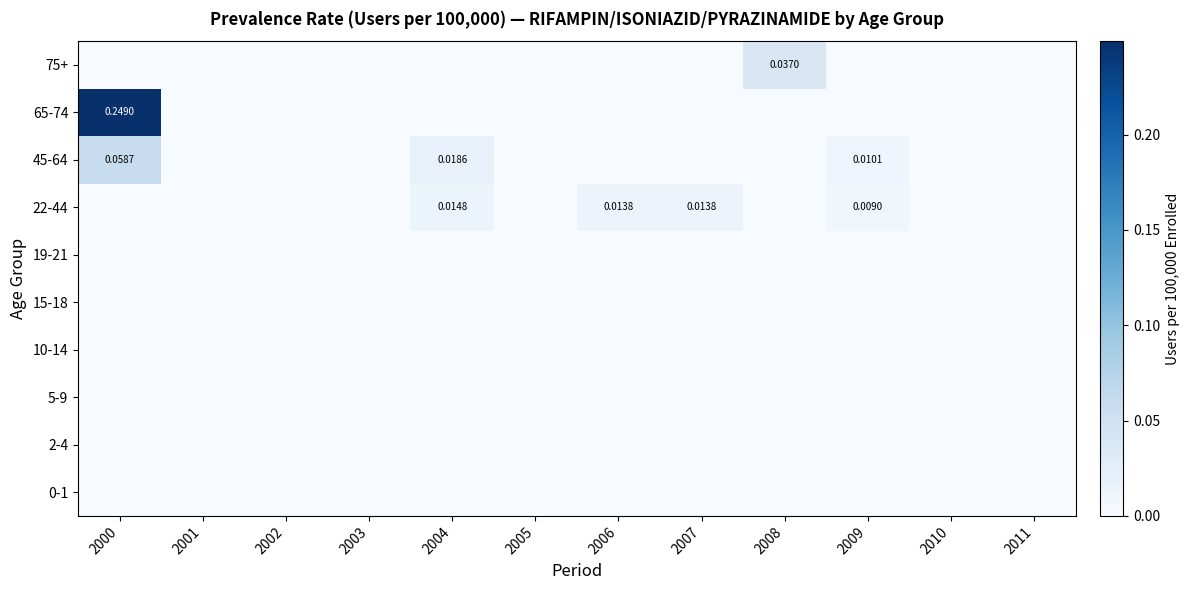

At which label does 10-14 reach its minimum?

2000